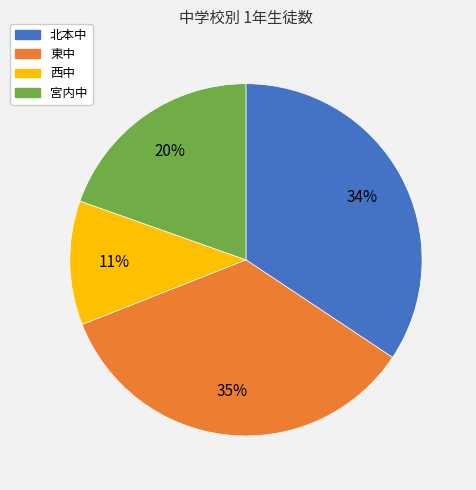

Does 宮内中 represent more than half of the total?

No